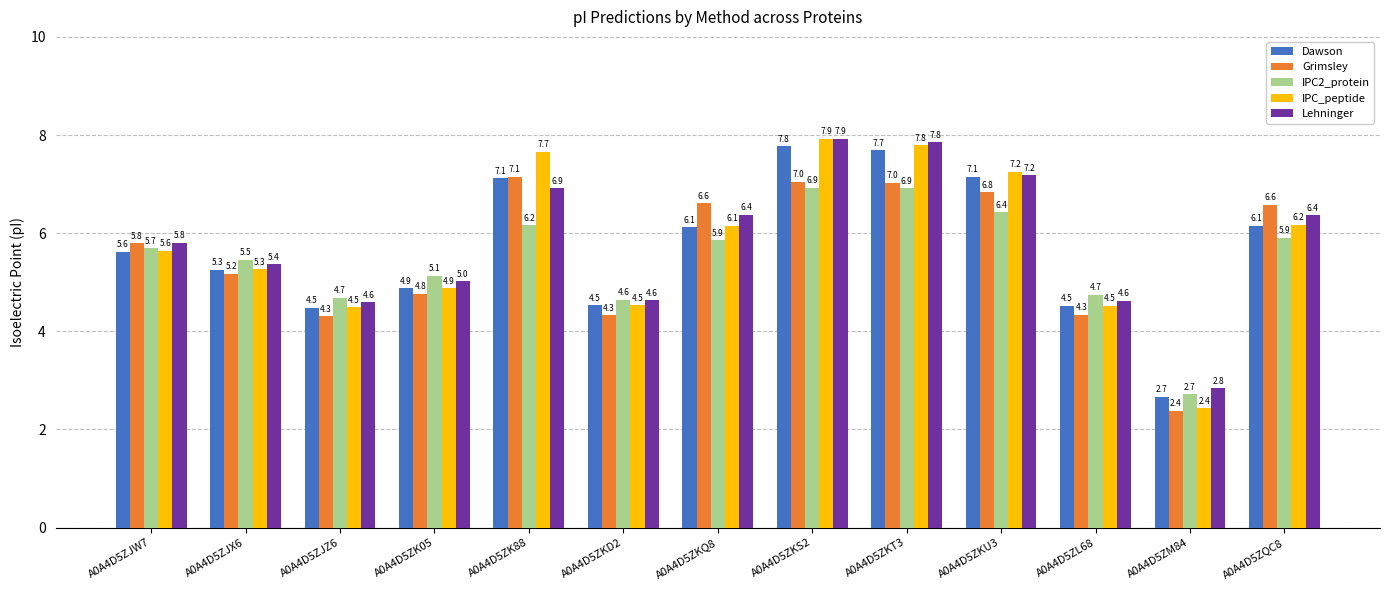

How many bars are there in each group?

5